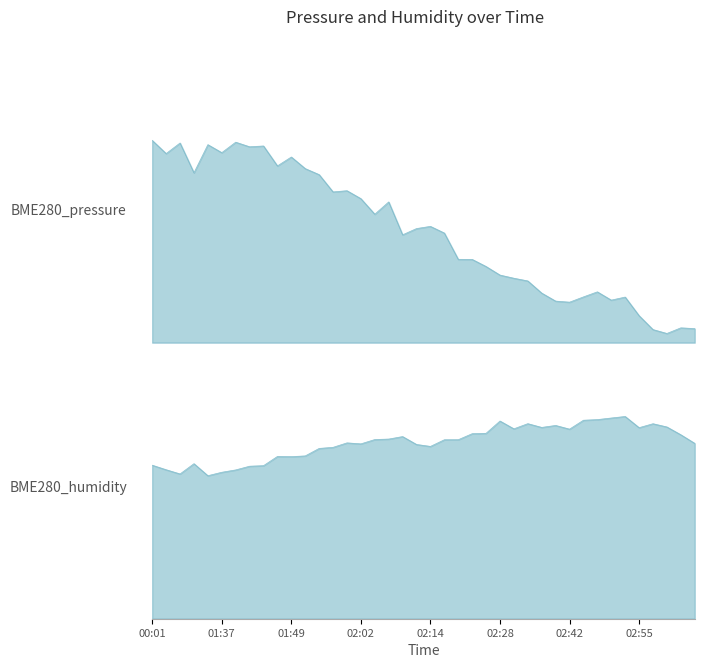

How many distinct data groups are displayed?

2